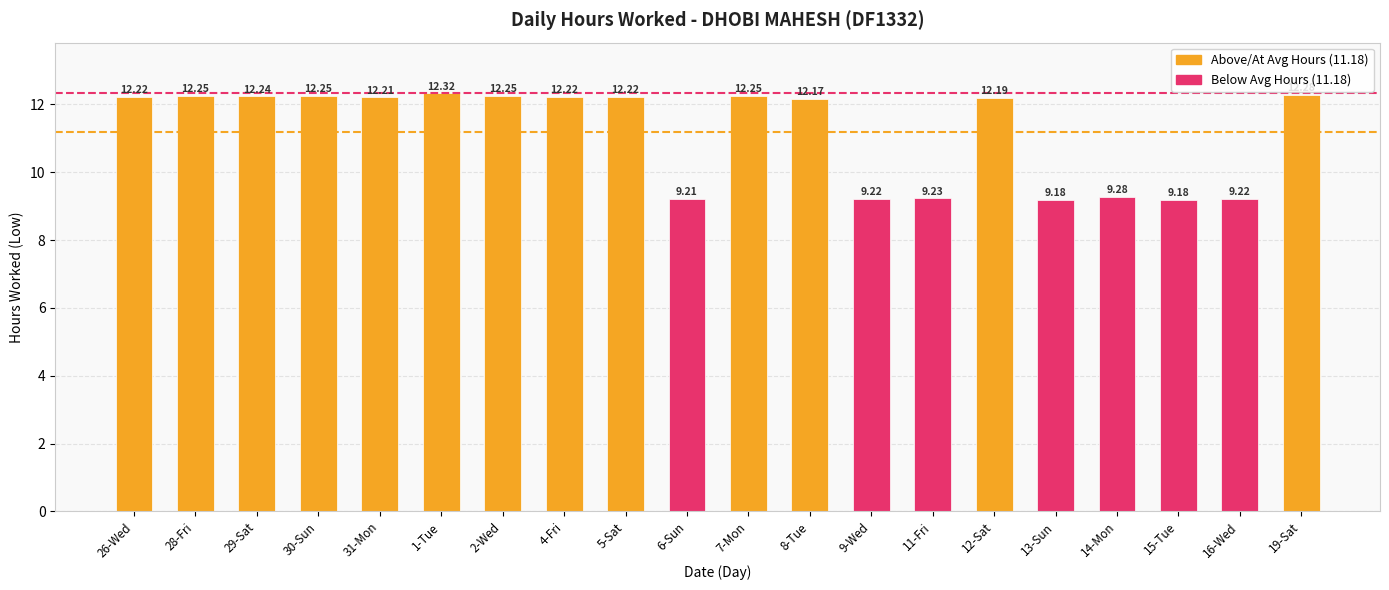

What is the difference between the maximum and minimum values?

3.1